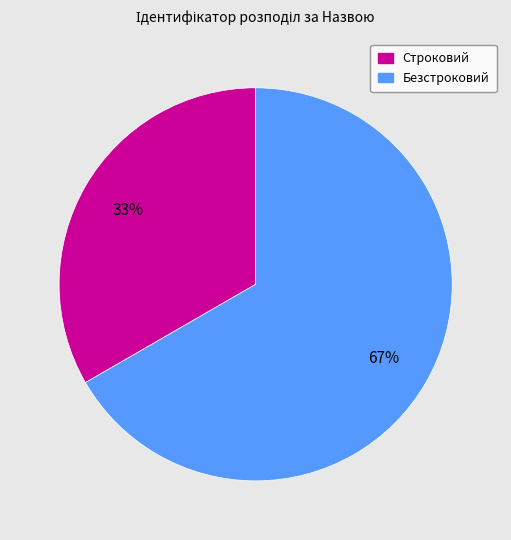

To the nearest percent, what is the combined percentage of Строковий and Безстроковий?

100%